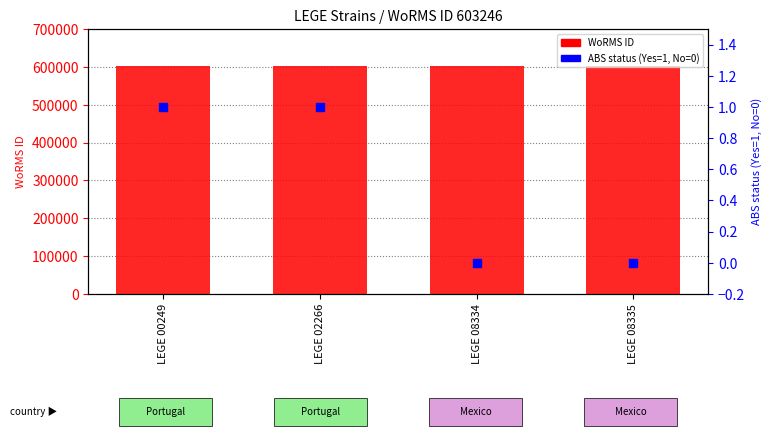

What are all the series names shown in the legend?

WoRMS ID, ABS status (Yes=1, No=0)